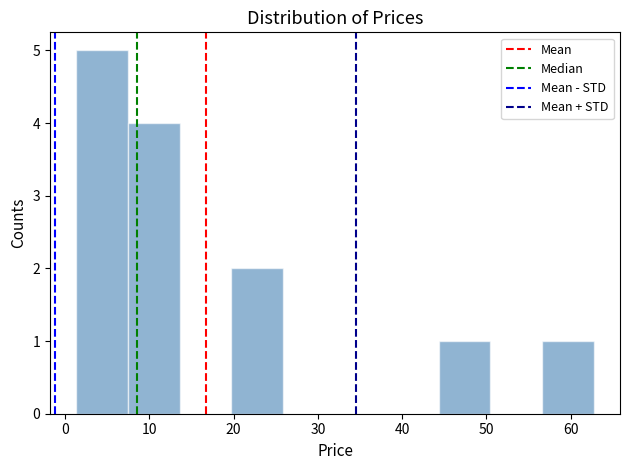

How tall is the bar that spans 1 to 7 on the x-axis? Neither the bar edges nor the heights are printed on the chart, so give them approximately, as read against the axes.

5